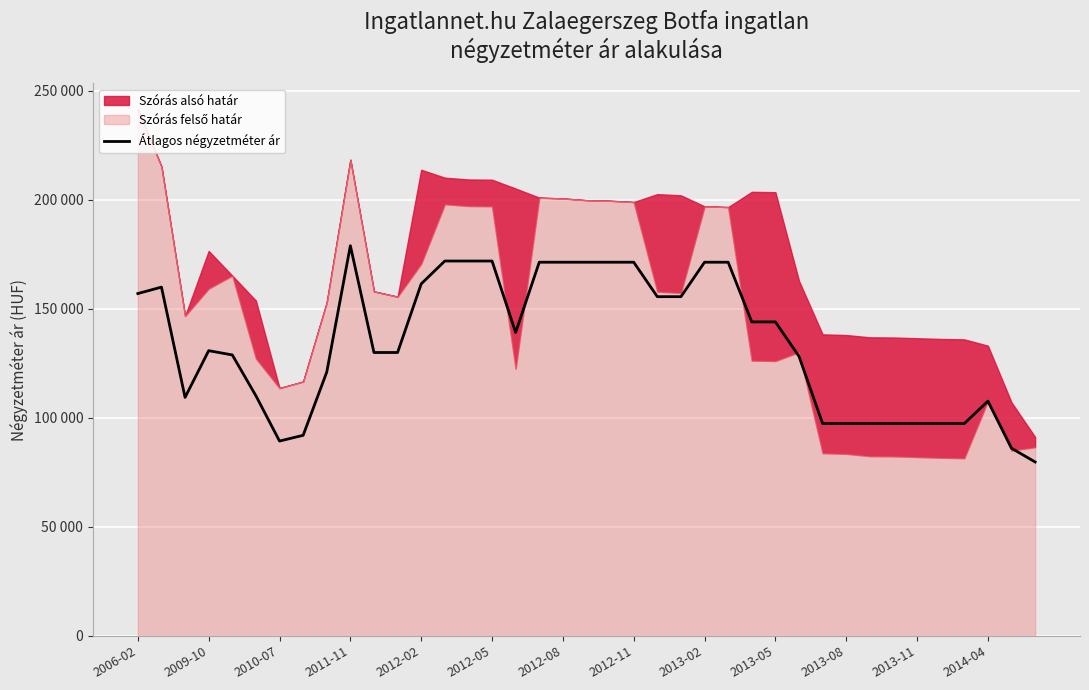

True or false: there are more than 0 points higher than both neighbors.

True